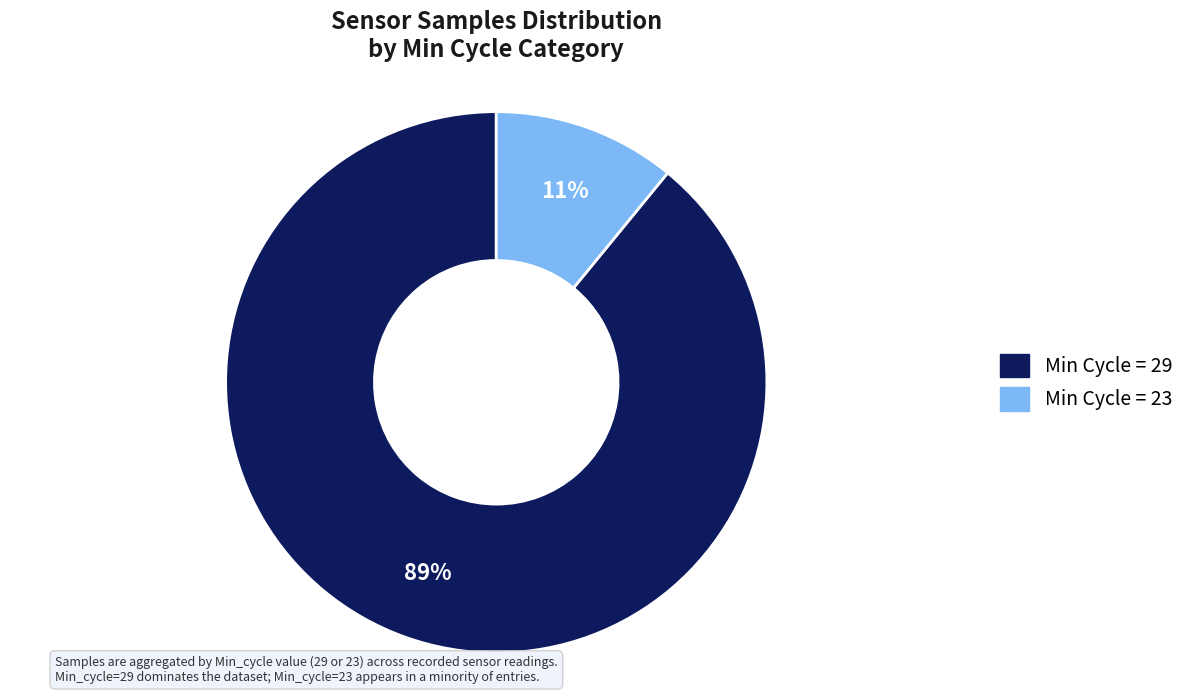

Does any single category account for the majority?

Yes